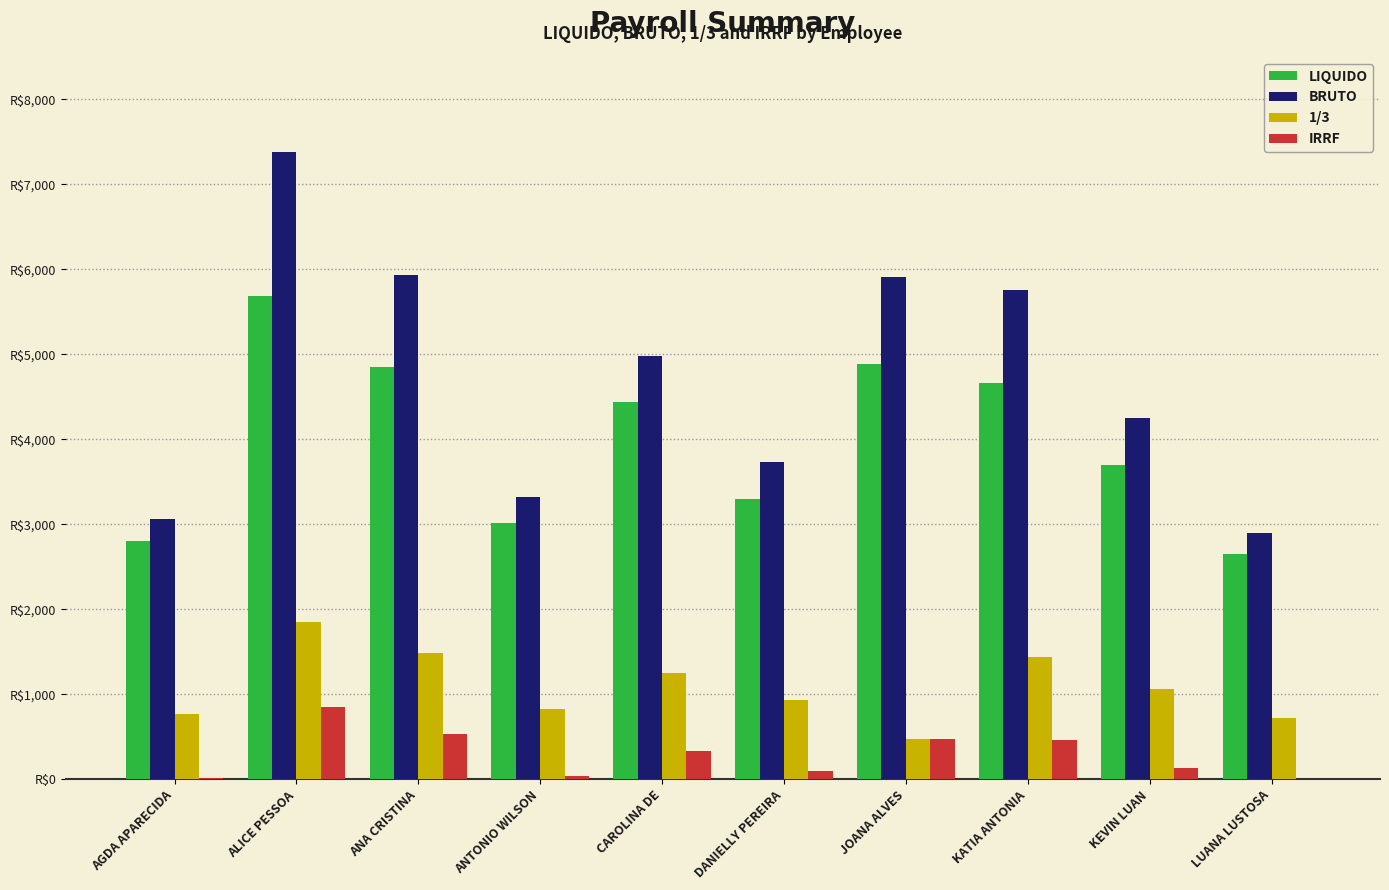

What are all the series names shown in the legend?

LIQUIDO, BRUTO, 1/3, IRRF